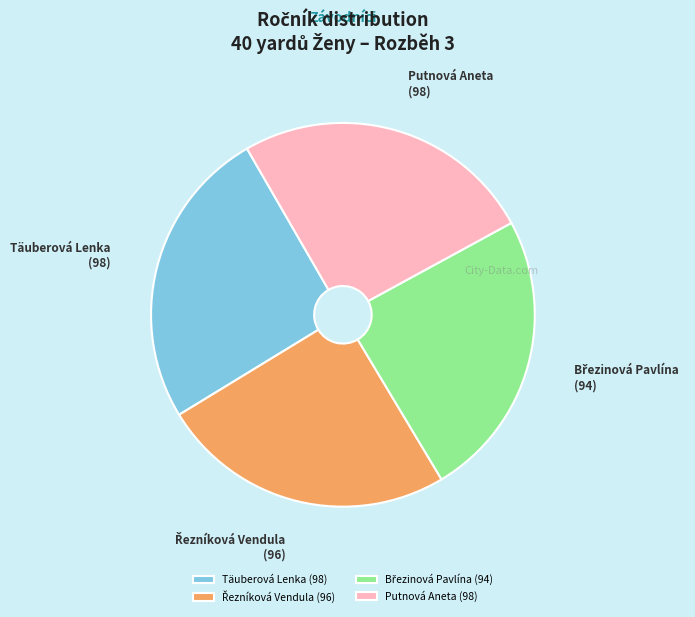

Approximately how many times larger is the value at Täuberová Lenka (98) compared to Putnová Aneta (98)?

1.0